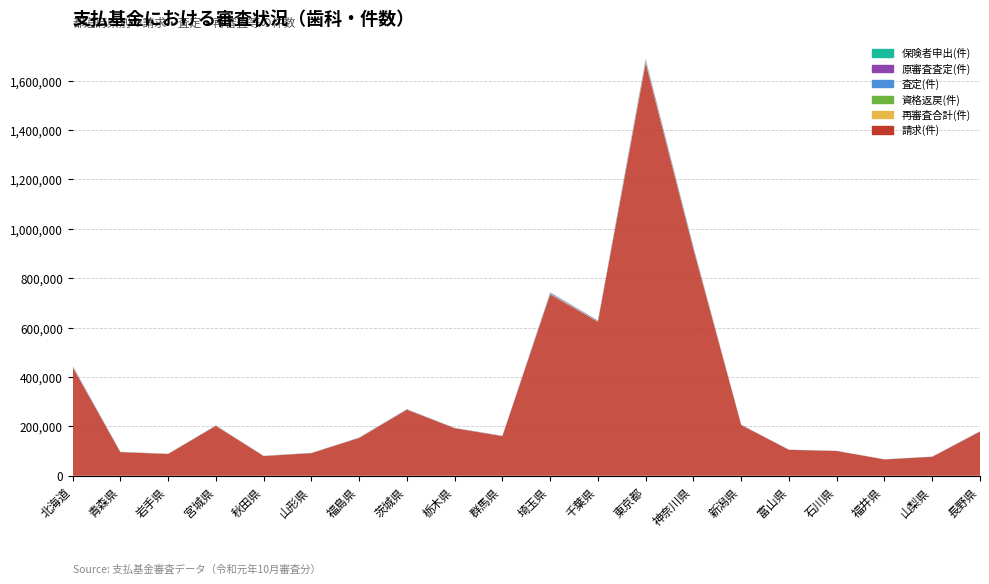

Reading left to right, what are all the values shown in this chart?

請求(件): 北海道=440382	青森県=95638	岩手県=88144	宮城県=202036	秋田県=79909	山形県=91501	福島県=152999	茨城県=267504	栃木県=192642	群馬県=160346	埼玉県=734304	千葉県=623828	東京都=1670981	神奈川県=917083	新潟県=205342	富山県=104961	石川県=100208	福井県=66123	山梨県=76815	長野県=178352
再審査合計(件): 北海道=1534	青森県=565	岩手県=465	宮城県=814	秋田県=472	山形県=230	福島県=476	茨城県=579	栃木県=366	群馬県=396	埼玉県=1619	千葉県=1624	東京都=4763	神奈川県=2699	新潟県=821	富山県=162	石川県=131	福井県=172	山梨県=144	長野県=560
資格返戻(件): 北海道=24	青森県=3	岩手県=0	宮城県=2	秋田県=1	山形県=0	福島県=8	茨城県=2	栃木県=1	群馬県=4	埼玉県=8	千葉県=13	東京都=10	神奈川県=3	新潟県=0	富山県=1	石川県=0	福井県=0	山梨県=0	長野県=0
査定(件): 北海道=1816	青森県=281	岩手県=161	宮城県=361	秋田県=178	山形県=470	福島県=649	茨城県=754	栃木県=440	群馬県=548	埼玉県=3078	千葉県=1369	東京都=4507	神奈川県=2764	新潟県=262	富山県=296	石川県=271	福井県=191	山梨県=320	長野県=722
原審査査定(件): 北海道=1473	青森県=257	岩手県=120	宮城県=277	秋田県=141	山形県=329	福島県=470	茨城県=550	栃木県=322	群馬県=472	埼玉県=2253	千葉県=1018	東京都=3619	神奈川県=2097	新潟県=192	富山県=205	石川県=232	福井県=160	山梨県=252	長野県=566
保険者申出(件): 北海道=748	青森県=377	岩手県=336	宮城県=531	秋田県=213	山形県=101	福島県=185	茨城県=425	栃木県=134	群馬県=185	埼玉県=839	千葉県=1163	東京都=2877	神奈川県=1935	新潟県=465	富山県=133	石川県=101	福井県=95	山梨県=54	長野県=356